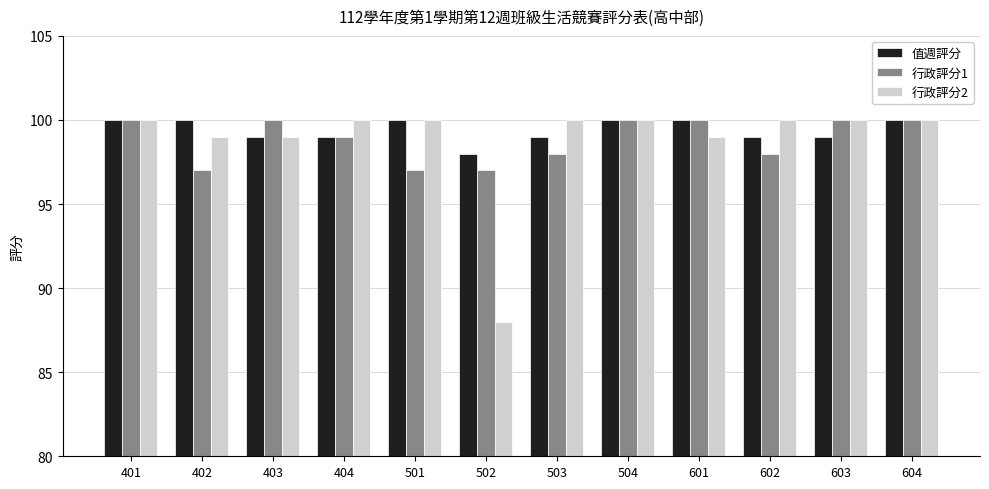

At how many categories does at least one series exceed 90?

12